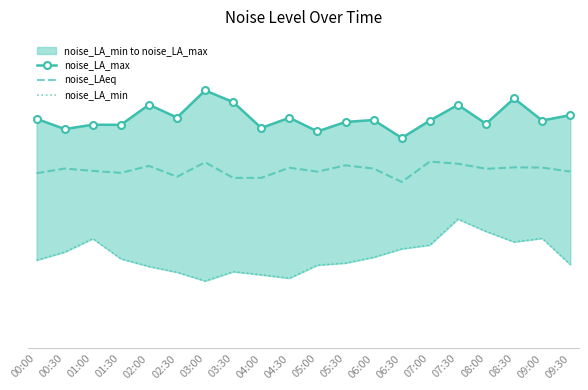

True or false: noise_LA_max and noise_LAeq intersect in this chart.

False